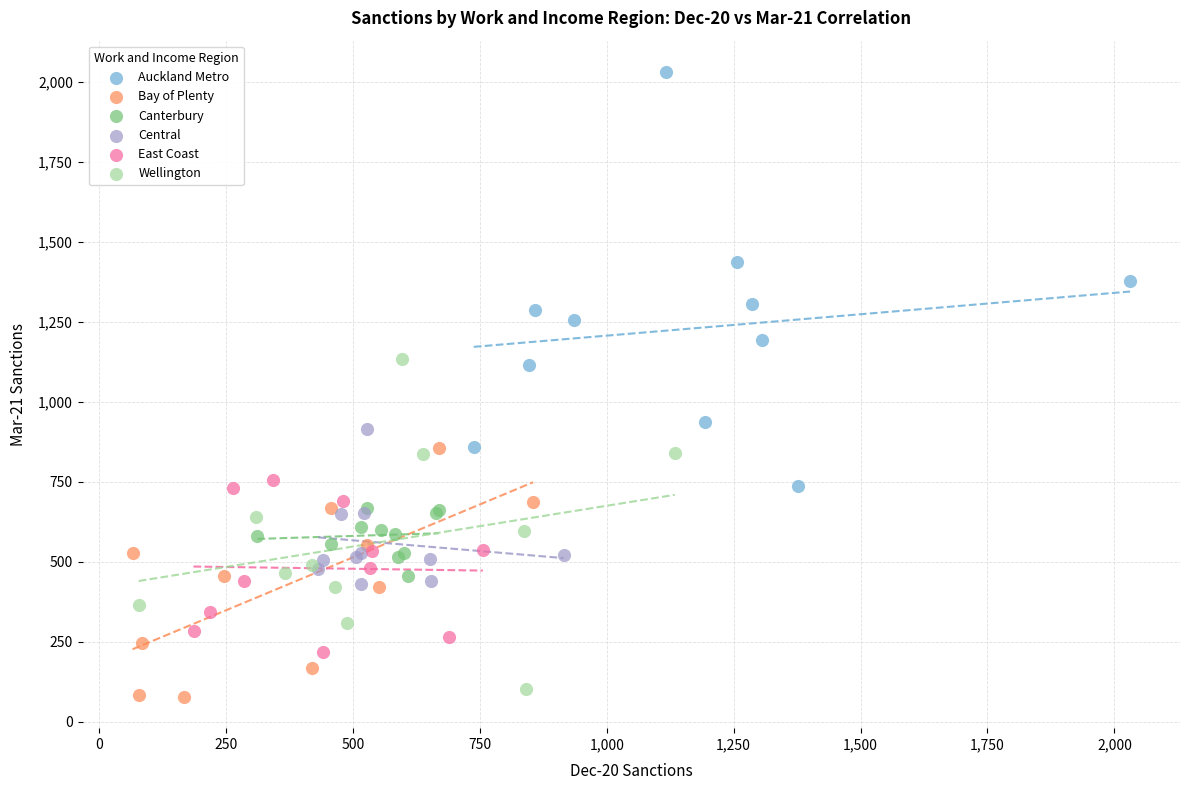

Which series contains the lowest Y value?

Bay of Plenty